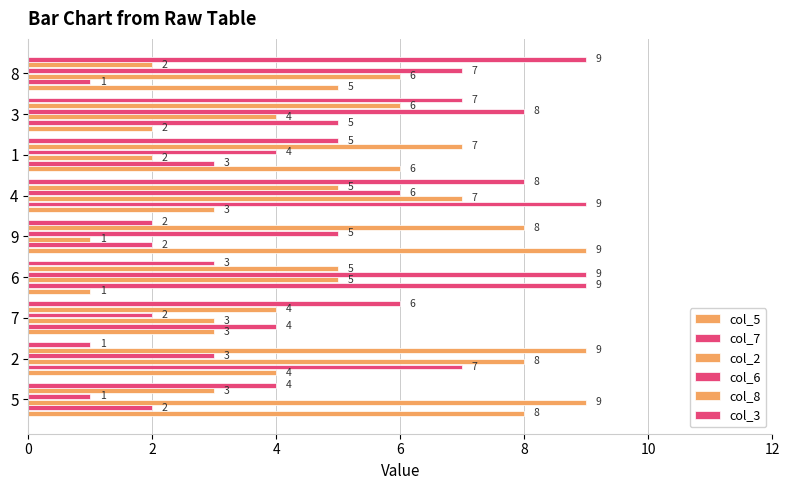

What is the greatest value displayed?

9